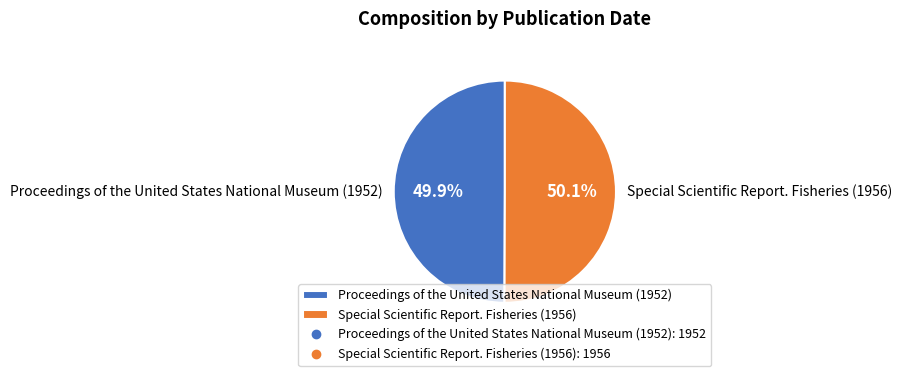

Does any single category account for the majority?

Yes